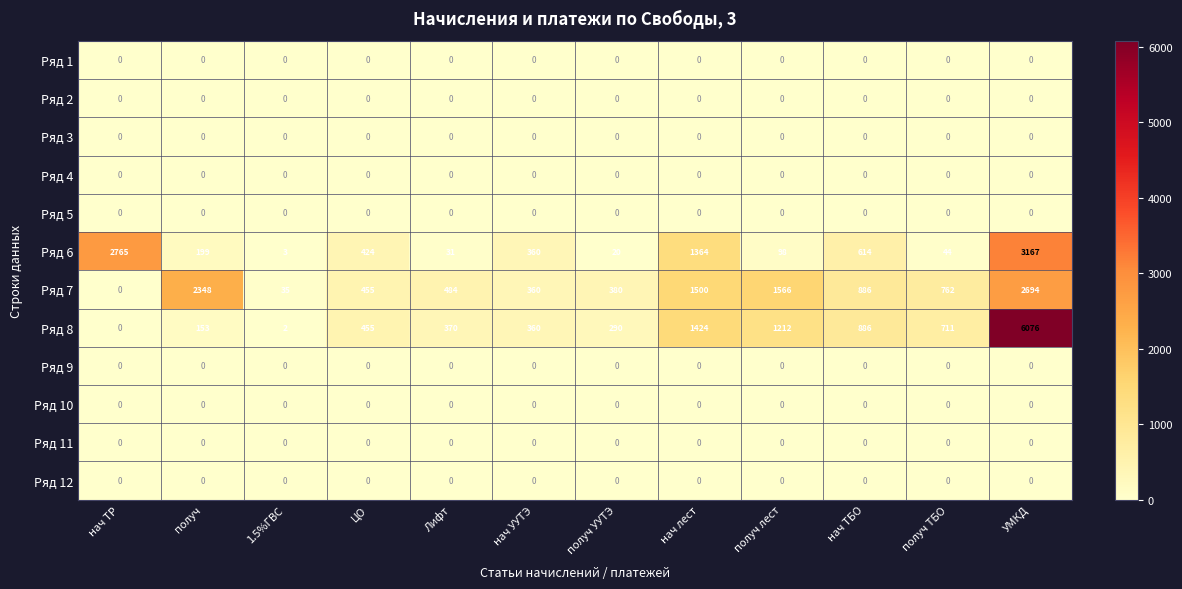

How many distinct data groups are displayed?

12